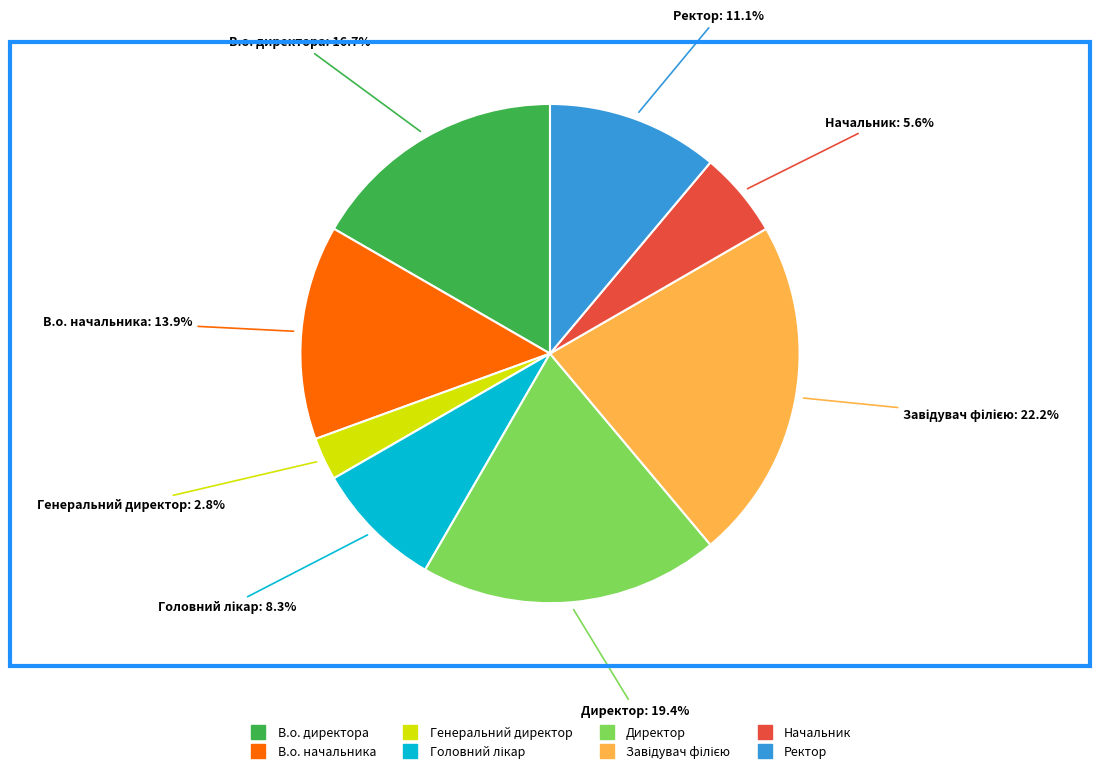

What percentage is the В.о. директора slice, to the nearest percent?

17%